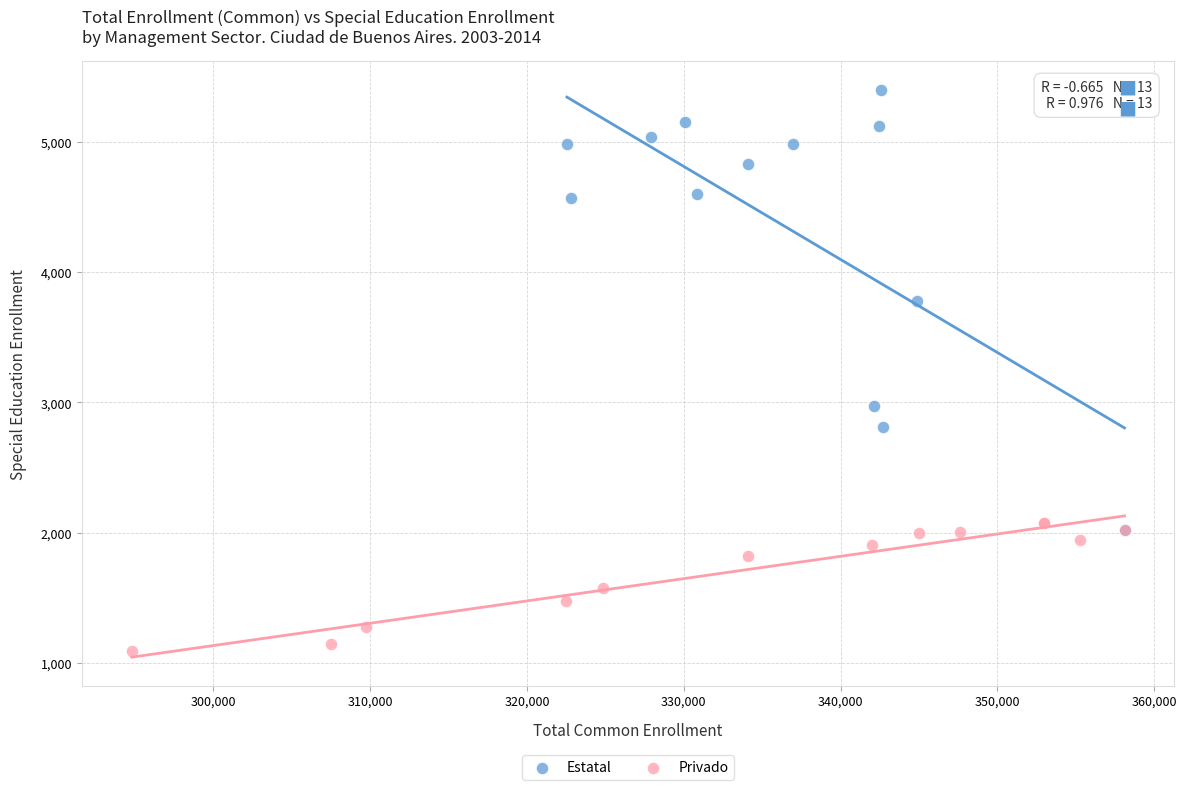

What are all the series names shown in the legend?

Estatal, Privado